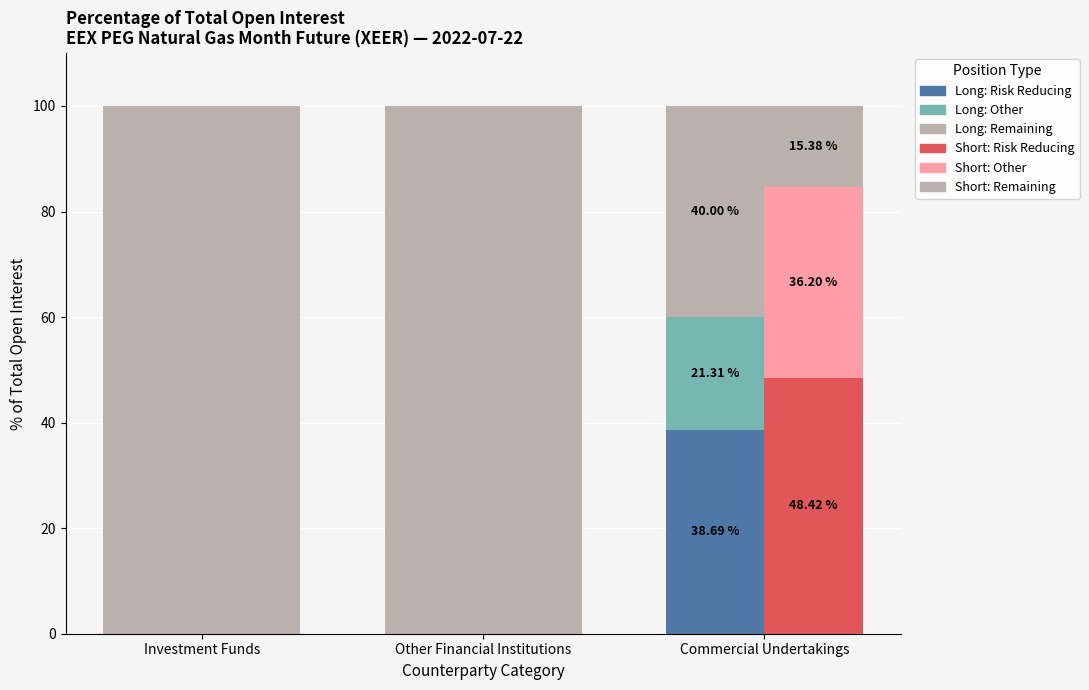

How many values in Long: Risk Reducing are above zero?

1